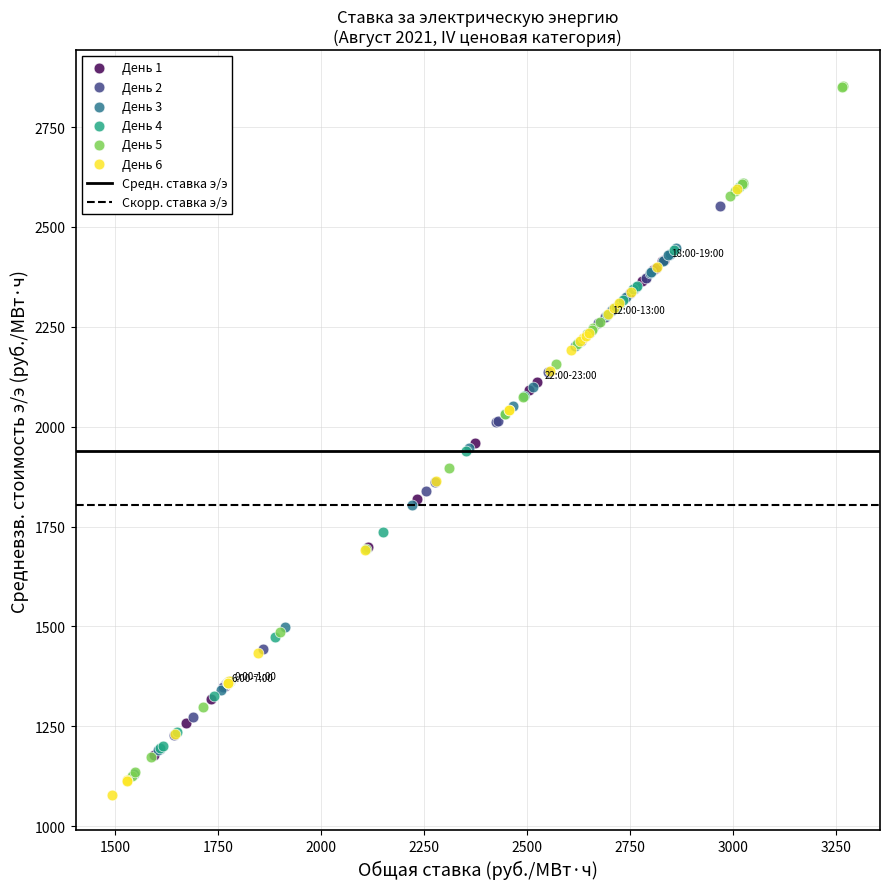

Which series has the largest Y range (max minus min)?

День 5